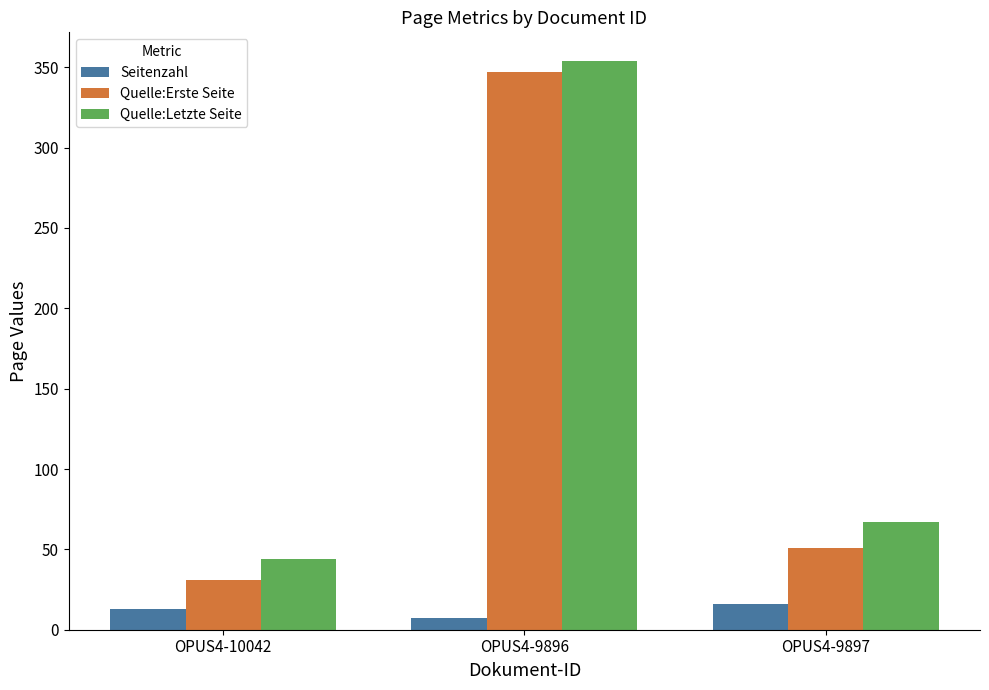

Is the value of Seitenzahl at OPUS4-10042 greater than the value of Quelle:Erste Seite at OPUS4-10042?

No